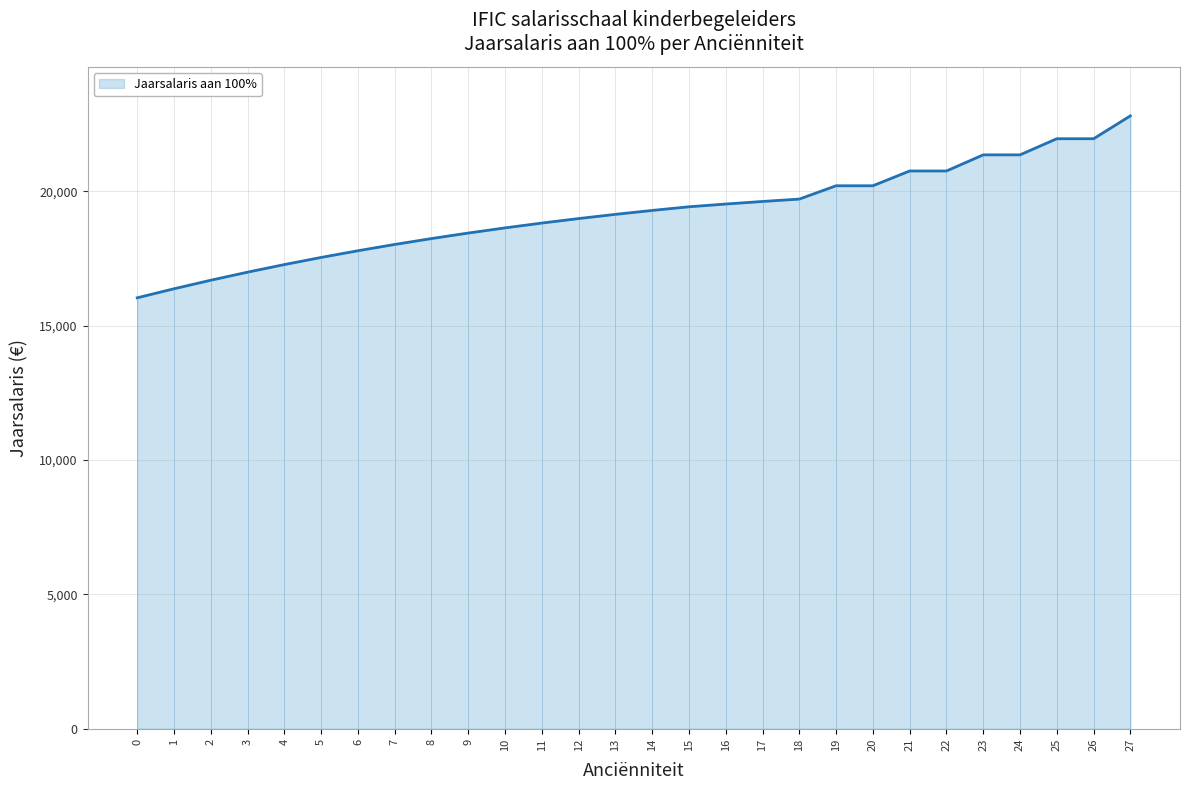

True or false: the data shows 18632.7 at 10.

True